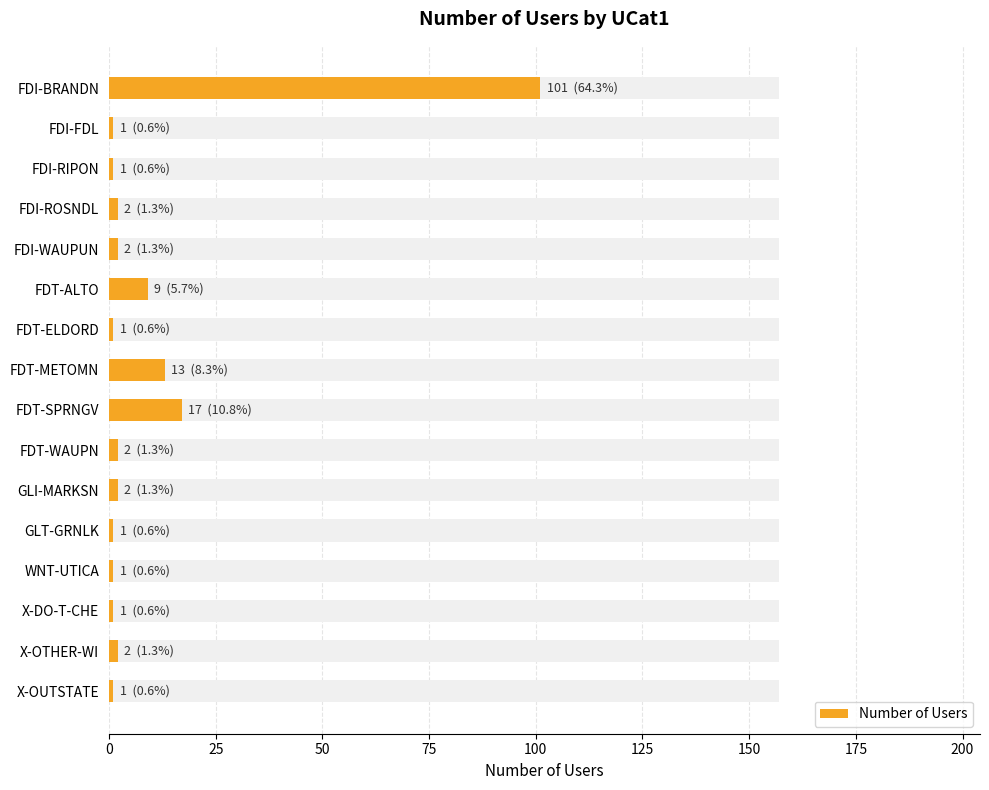

Reading left to right, list all the values displayed in this chart.

101	1	1	2	2	9	1	13	17	2	2	1	1	1	2	1